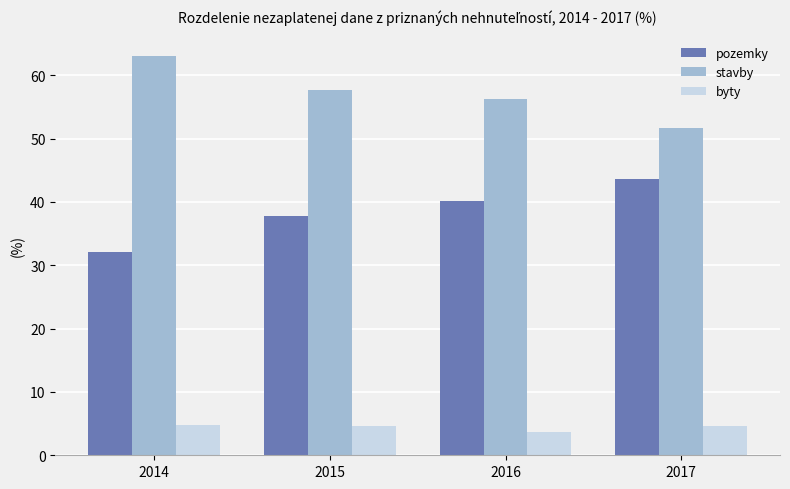

How many values in the stavby series exceed 57?

2